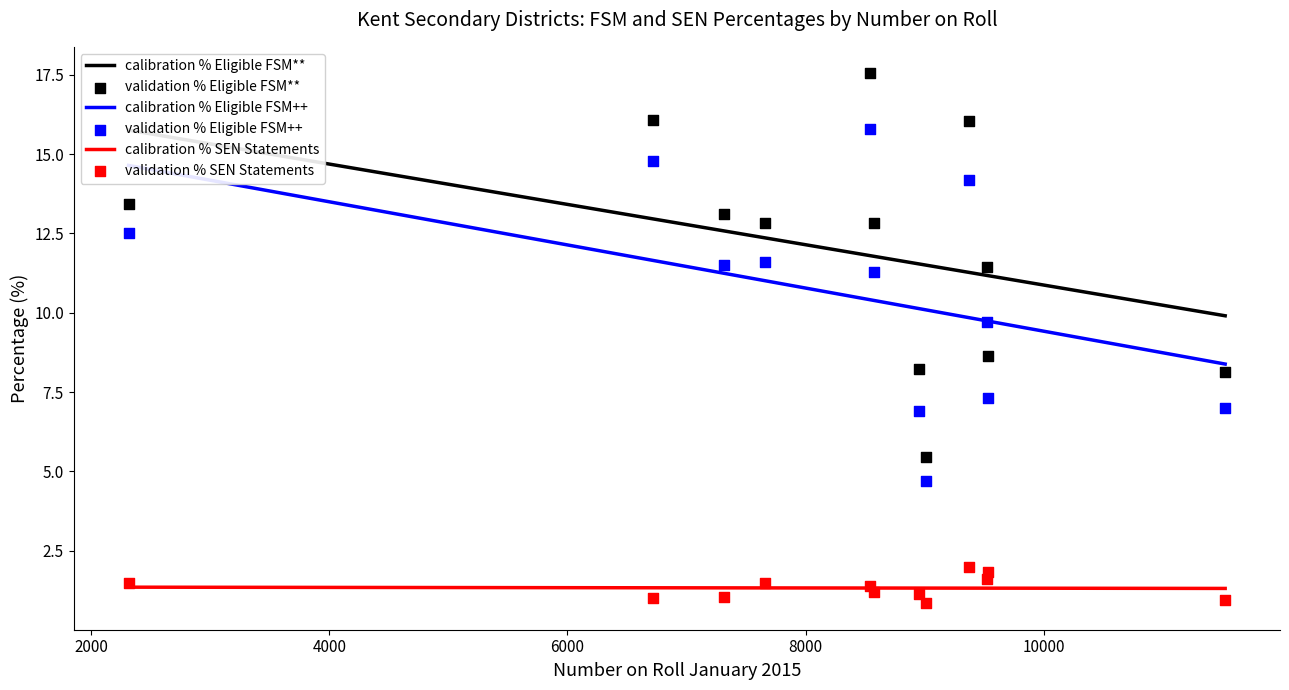

Is the value of % Eligible FSM++ at Maidstone greater than the value of % Eligible FSM** at Thanet?

No